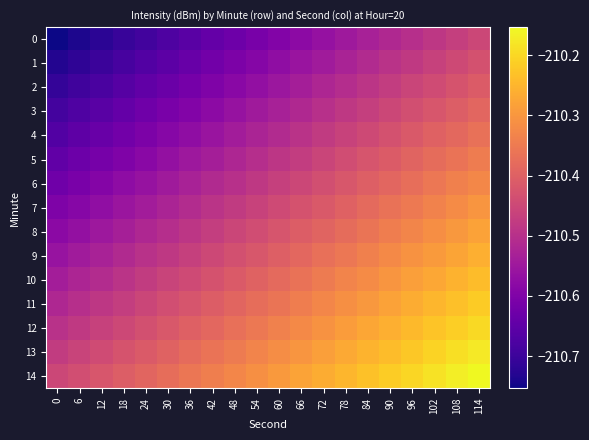

Which label corresponds to the largest value in the chart?

114